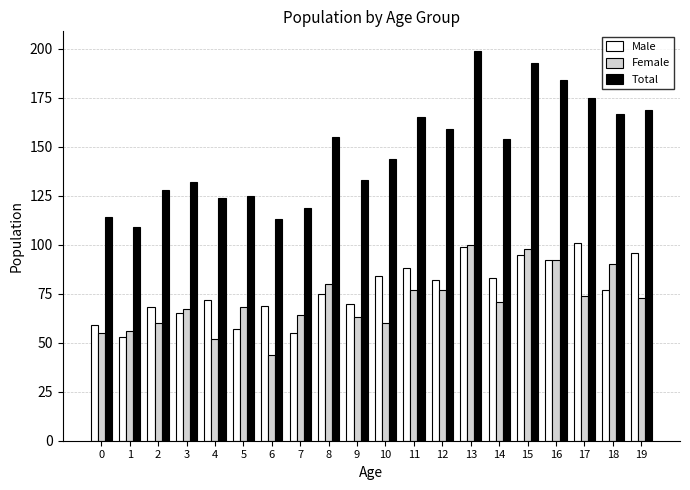

What is the difference between the highest and lowest values at 1?

56